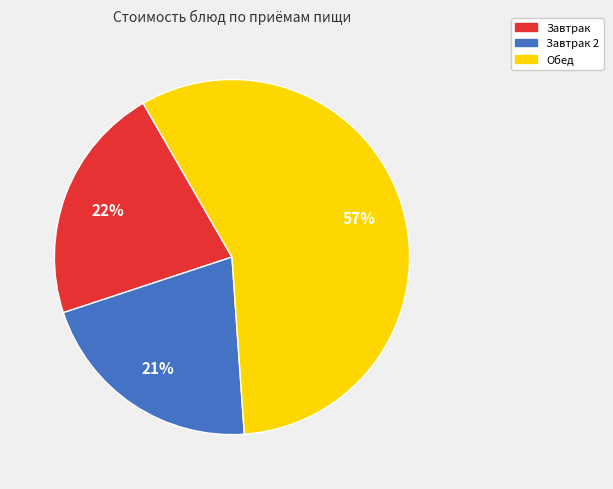

To the nearest percent, what is the difference between the largest and smallest slice percentages?

36%